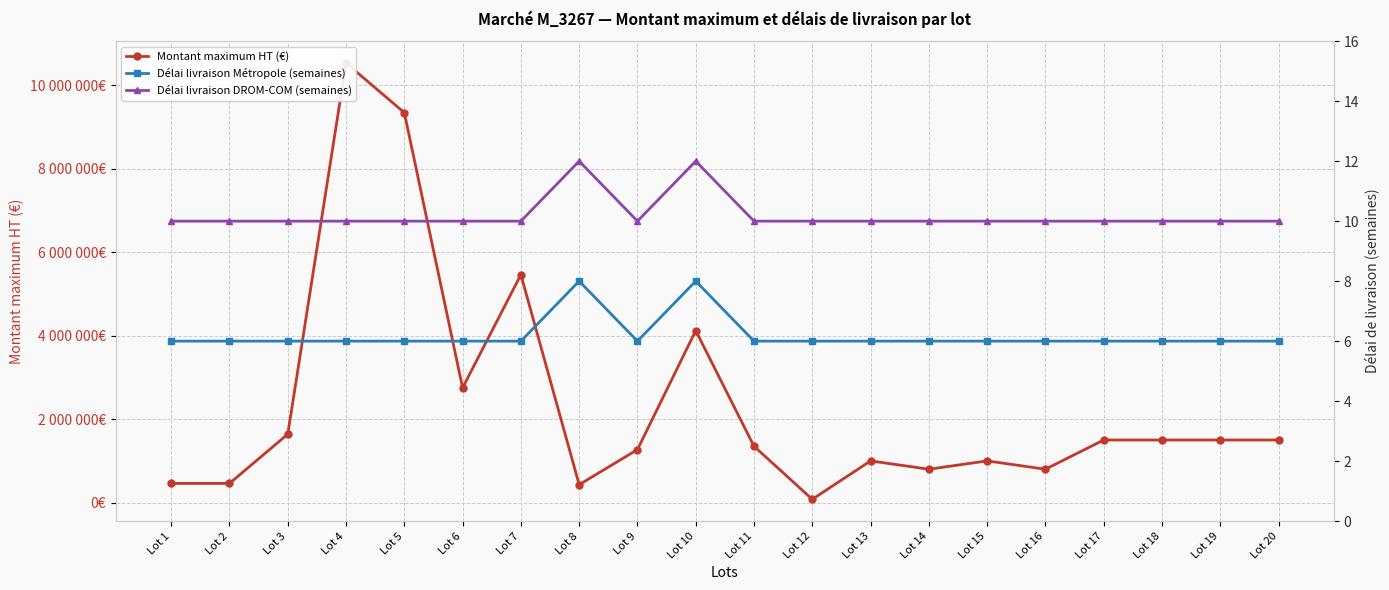

True or false: Délai livraison DROM-COM (semaines) and Montant maximum HT (€) intersect in this chart.

False